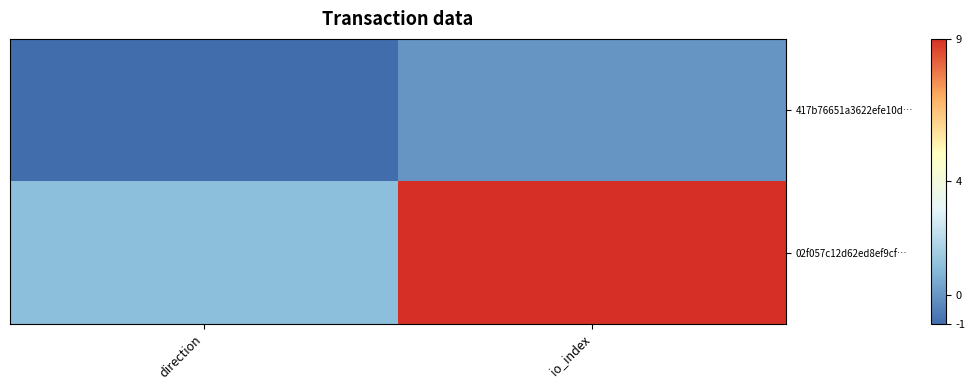

Rank the series at direction from lowest to highest value.

417b76651a3622efe10d…, 02f057c12d62ed8ef9cf…